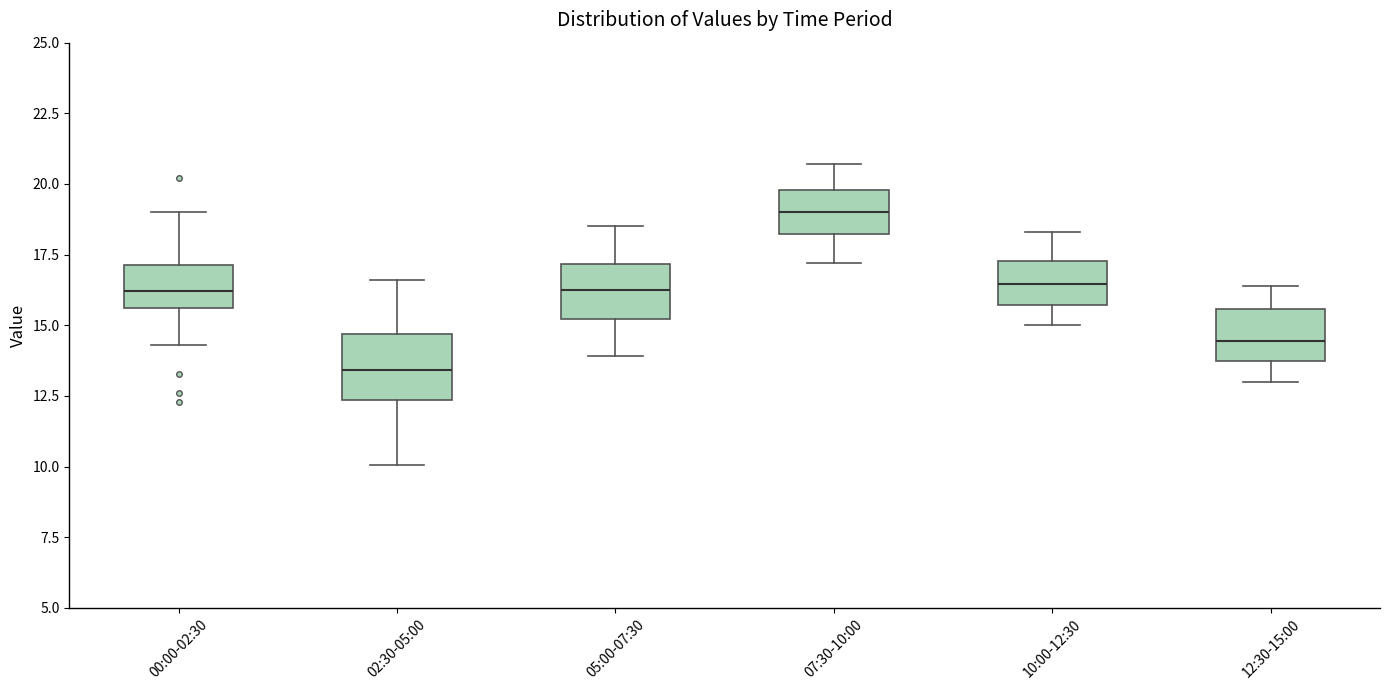

Reading left to right, transcribe this box plot: for each box, give where its median line is, the range the box spans, and where its two whiskers end, as read against the y-axis. The values are not printed on the chart, so give them approximately, as read against the axis.

00:00-02:30: median 16.0, box 15.5 to 17.0, whiskers 14.5 to 19.0
02:30-05:00: median 13.5, box 12.5 to 14.5, whiskers 10.0 to 16.5
05:00-07:30: median 16.5, box 15.0 to 17.0, whiskers 14.0 to 18.5
07:30-10:00: median 19.0, box 18.0 to 20.0, whiskers 17.0 to 20.5
10:00-12:30: median 16.5, box 15.5 to 17.5, whiskers 15.0 to 18.5
12:30-15:00: median 14.5, box 13.5 to 15.5, whiskers 13.0 to 16.5